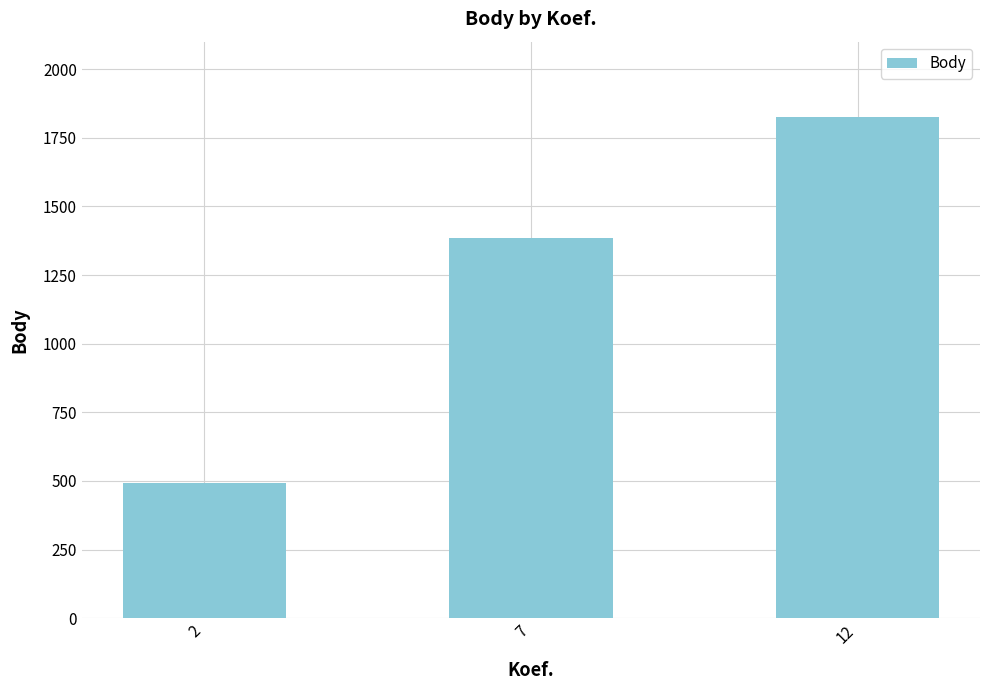

Which has a higher value, 2 or 7?

7